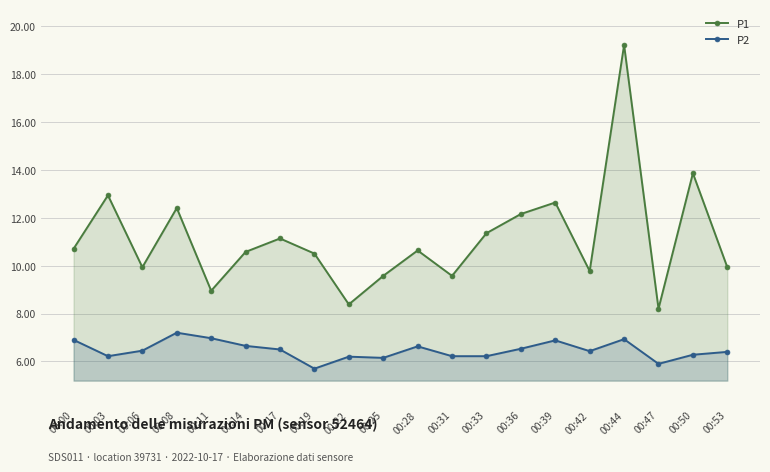

Which label corresponds to the smallest value in the chart?

00:19